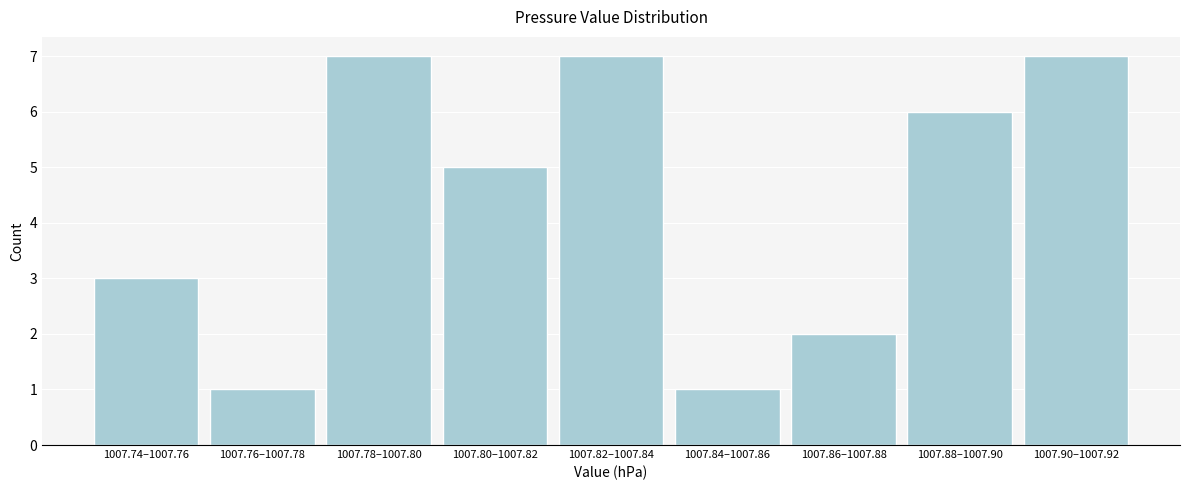

Reading left to right, list all the values displayed in this chart.

1007.74–1007.76=3	1007.76–1007.78=1	1007.78–1007.80=7	1007.80–1007.82=5	1007.82–1007.84=7	1007.84–1007.86=1	1007.86–1007.88=2	1007.88–1007.90=6	1007.90–1007.92=7